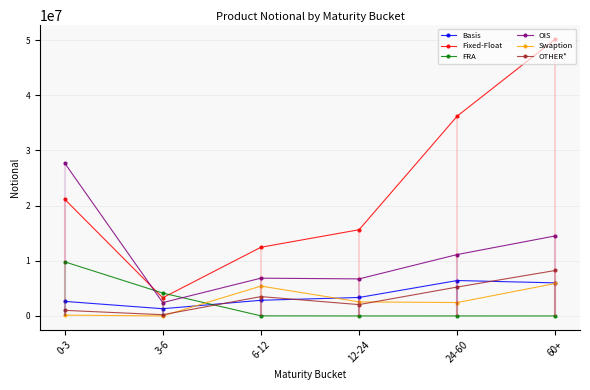

What is the value of the Basis point at the 6th from the left?

5994276